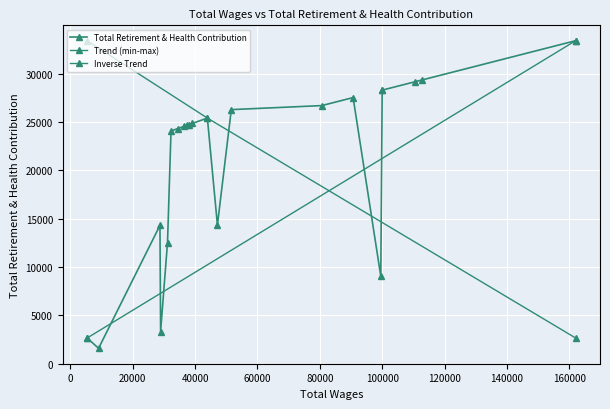

Approximately how many times larger is the value at 47149 compared to 80591?

0.5